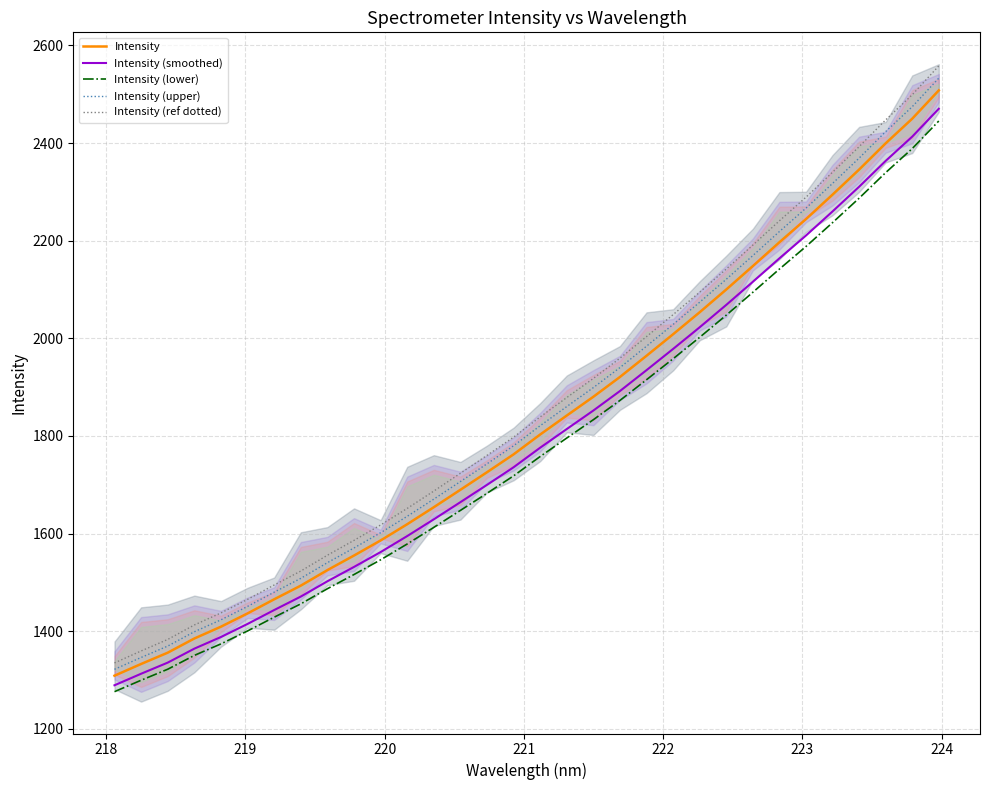

Which series has the largest total across all categories?

Intensity (ref dotted)